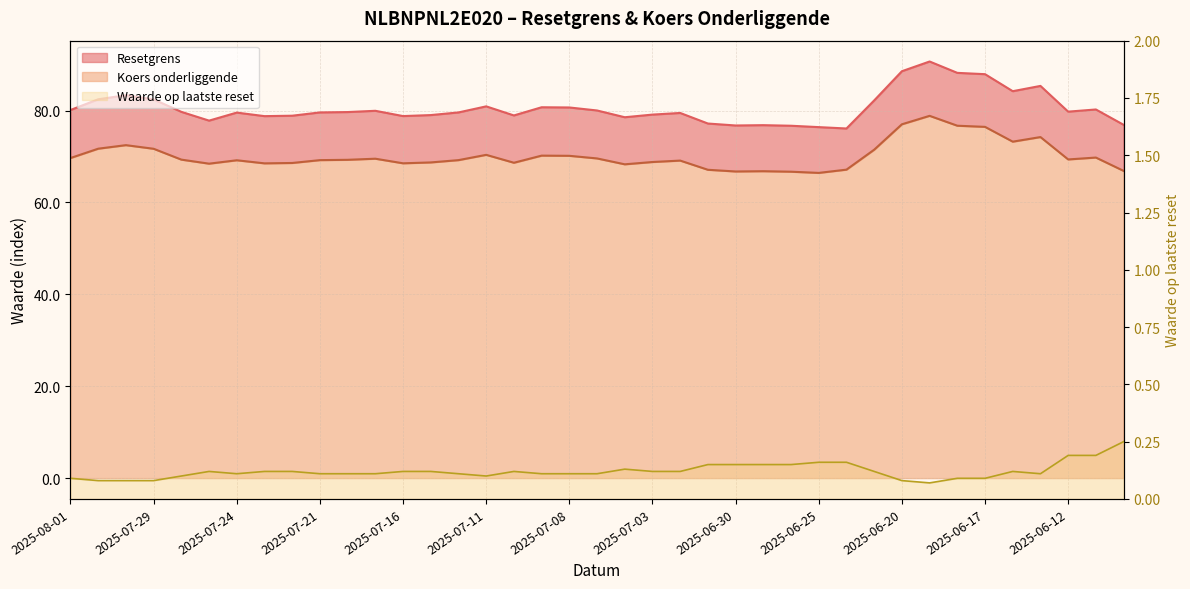

What is the value of the Resetgrens point at the 24th from the left?

77.2